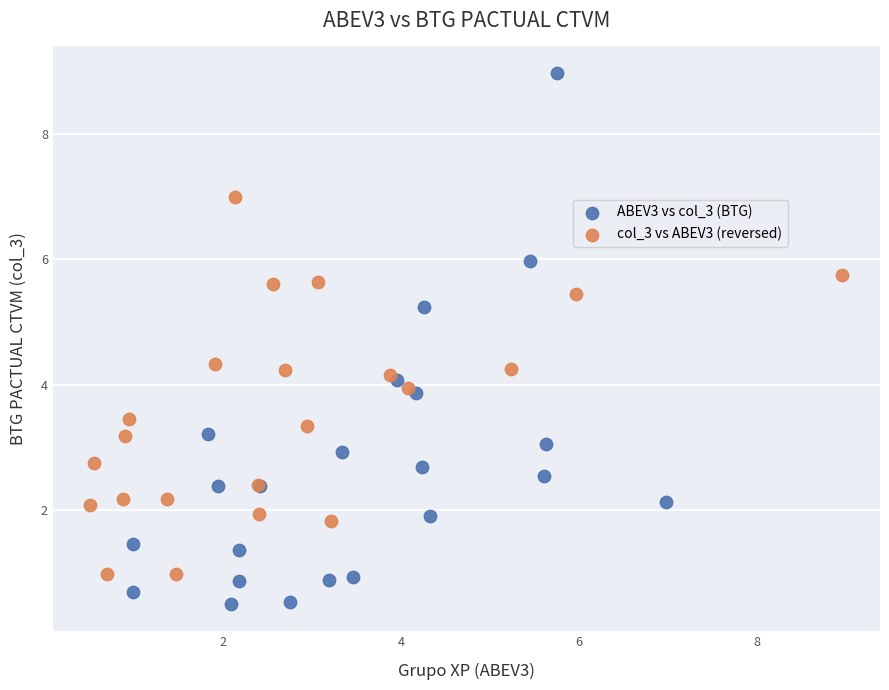

Which series reaches the maximum Y coordinate?

ABEV3 vs col_3 (BTG)